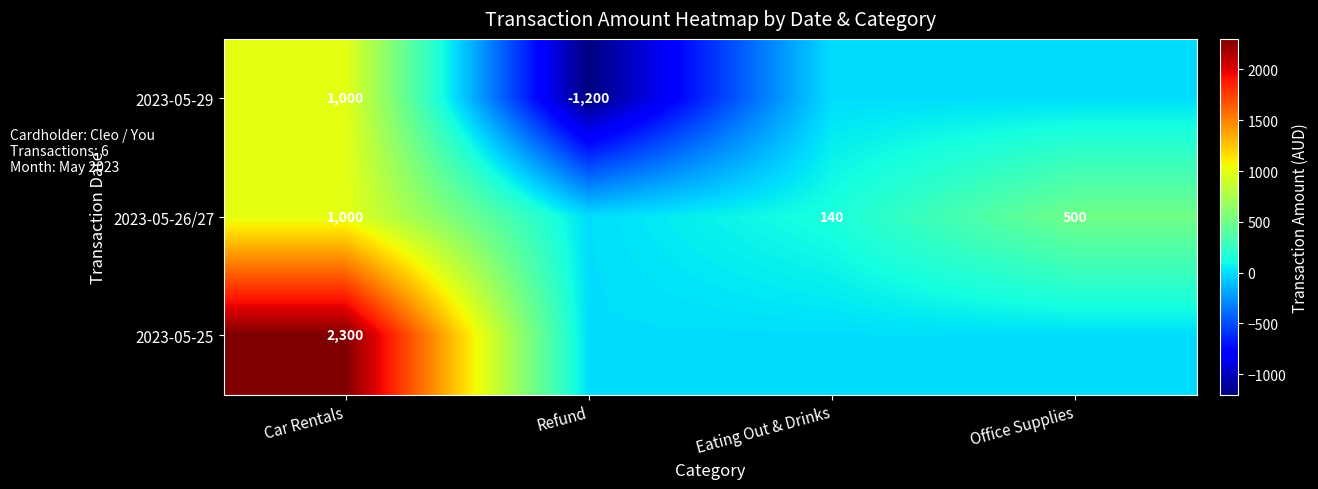

The 2023-05-29 series shows 1330 at Car Rentals. True or false?

False